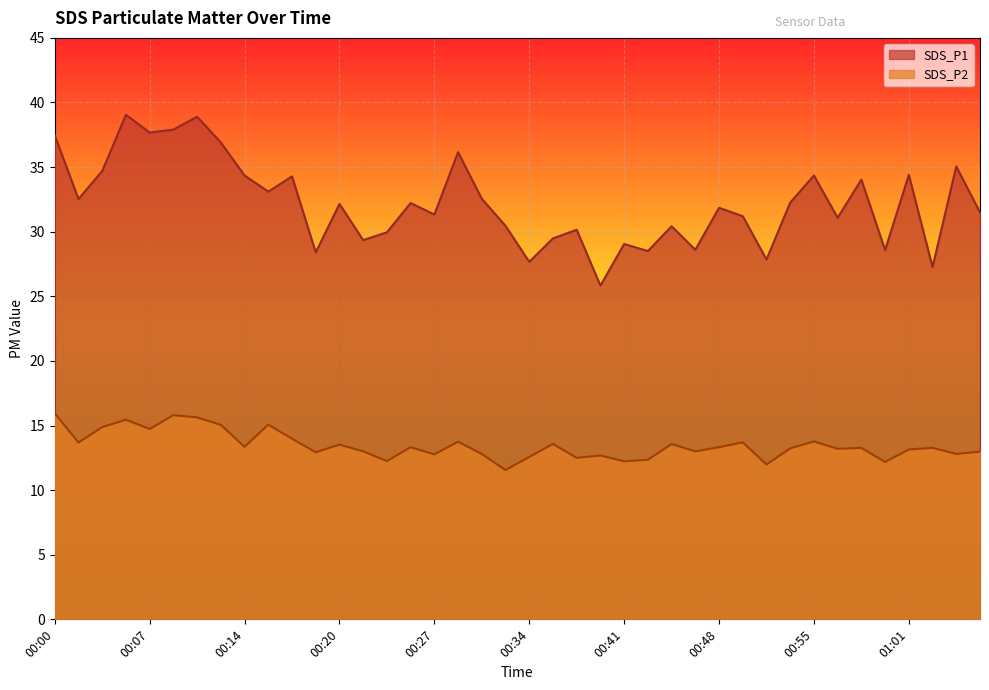

What is the sum of the SDS_P1 values at 00:53 and 00:09?

70.2